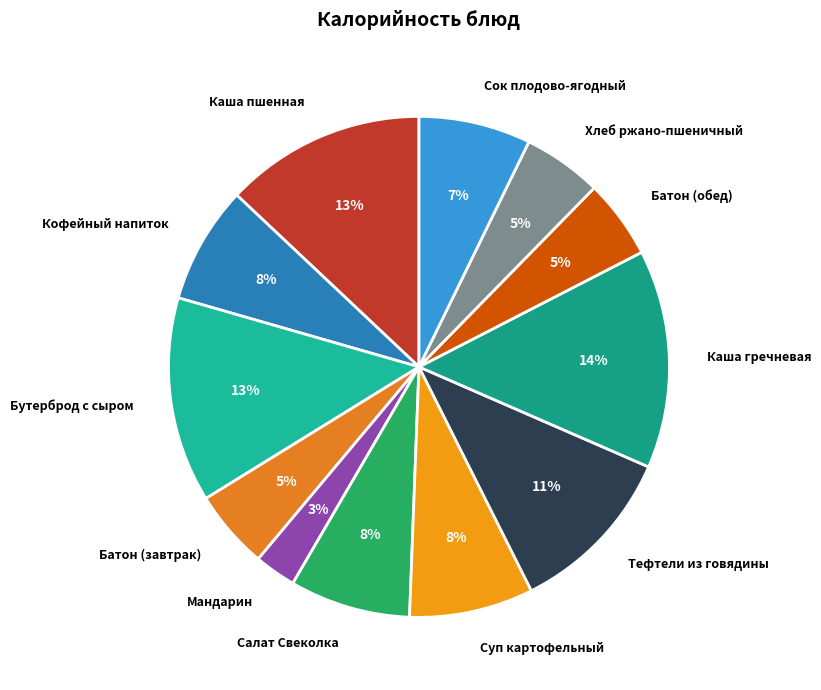

To the nearest percent, what is the average slice percentage?

8%